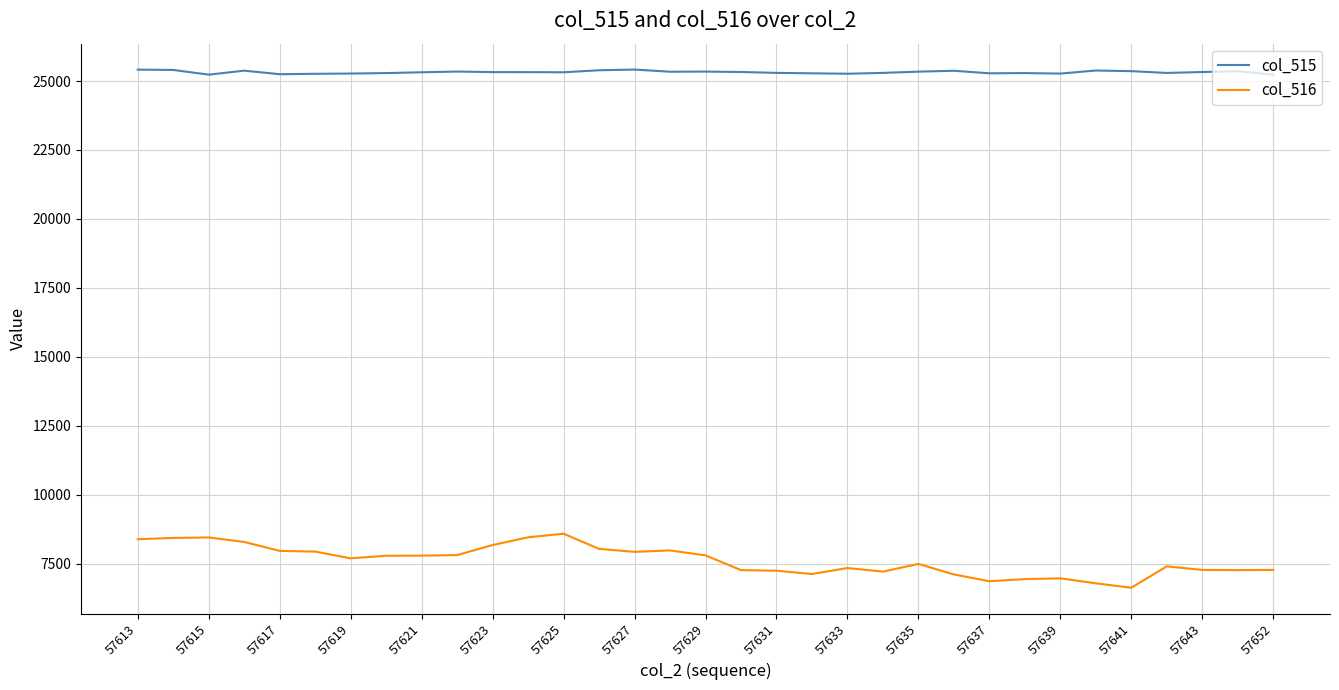

What is the average value of the col_515 series?

25320